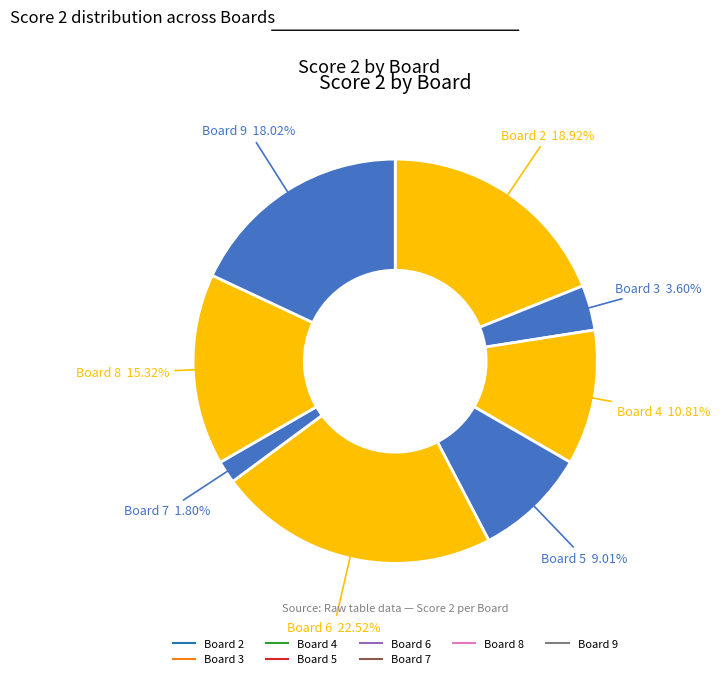

How many segments does this pie chart have?

8